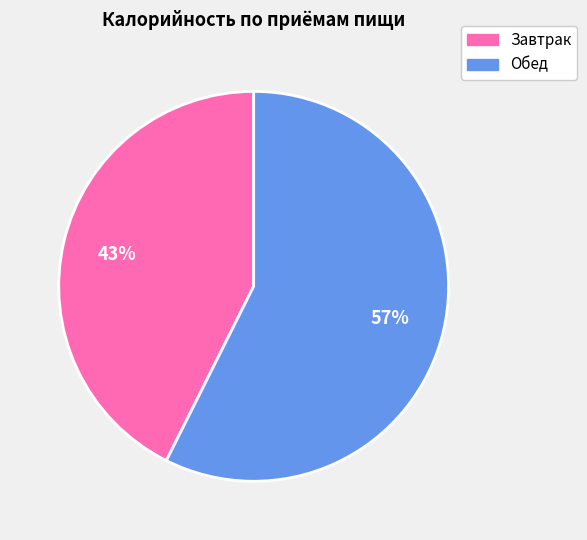

To the nearest percent, what portion does Завтрак represent?

43%